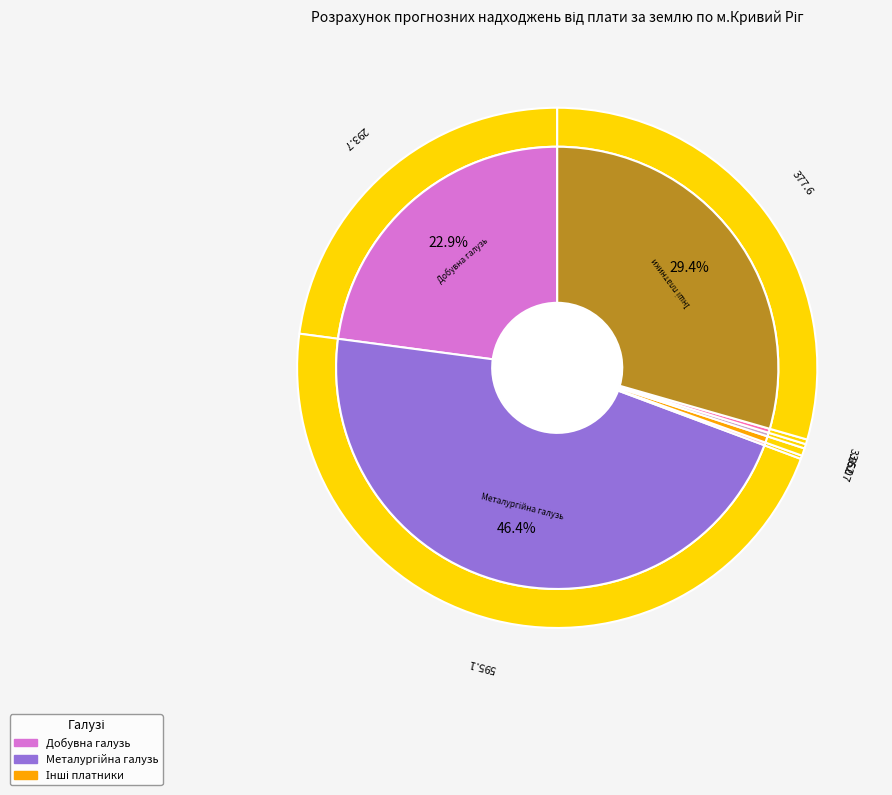

How many slices are in this pie chart?

7